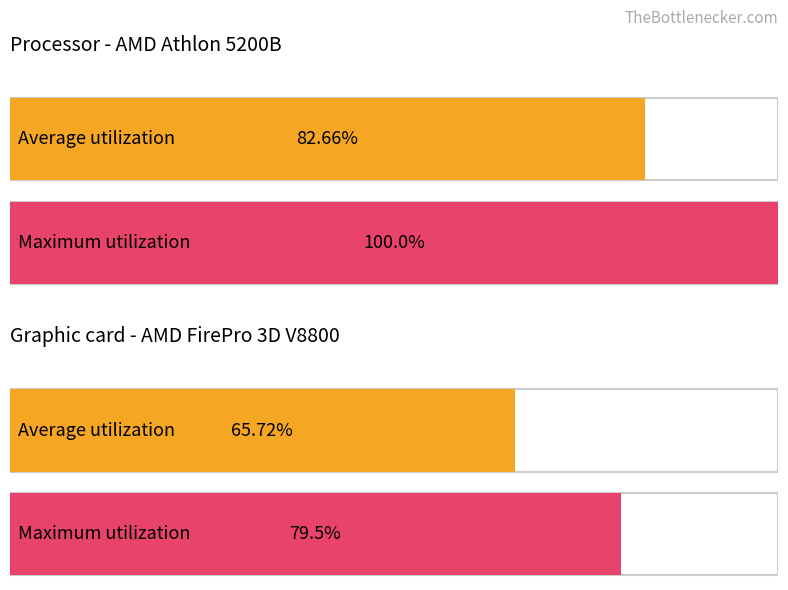

What are all the series names shown in the legend?

Average utilization, Maximum utilization